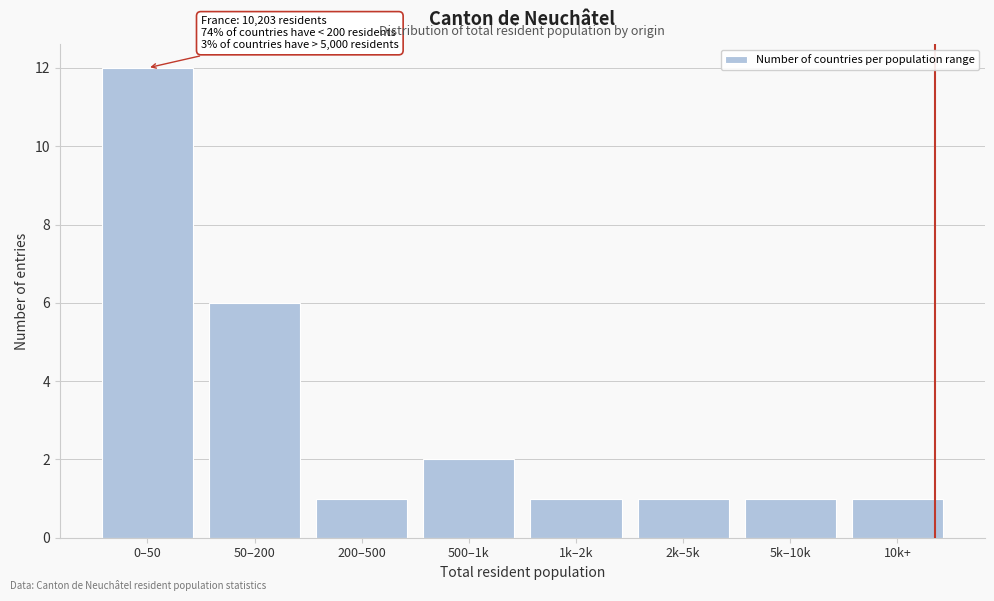

Reading left to right, what are all the values shown in this chart?

12	6	1	2	1	1	1	1